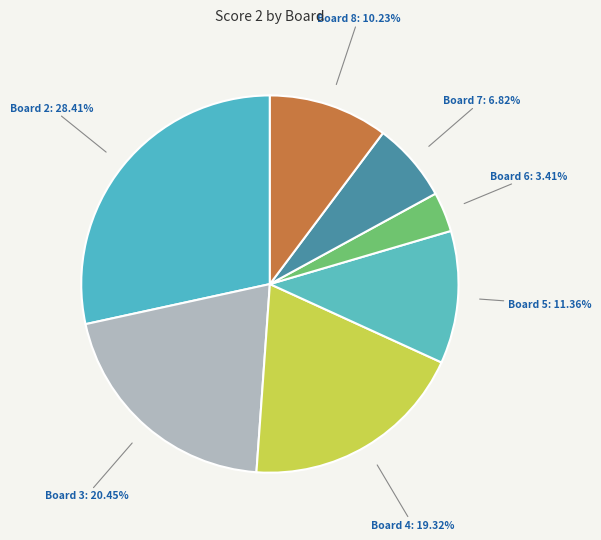

Is Board 3: 20.45% the majority of the pie?

No